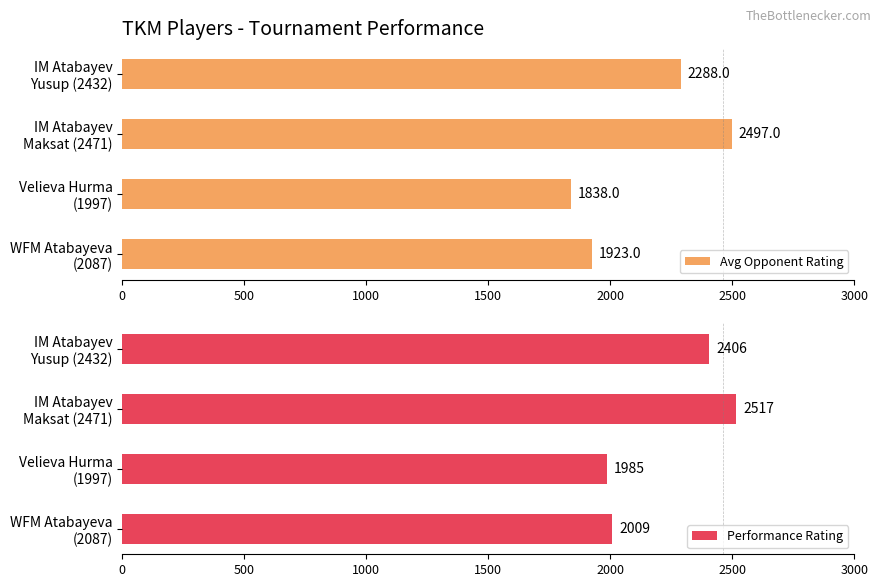

List the series in order of their peak value, lowest first.

Avg Opponent Rating, Performance Rating